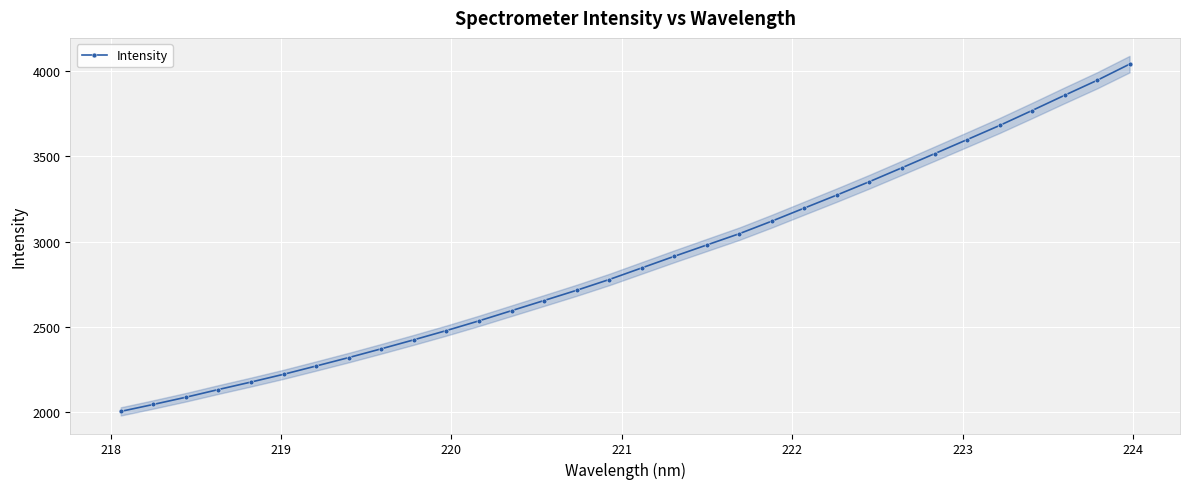

True or false: Intensity has more than 2 interior local peaks.

False